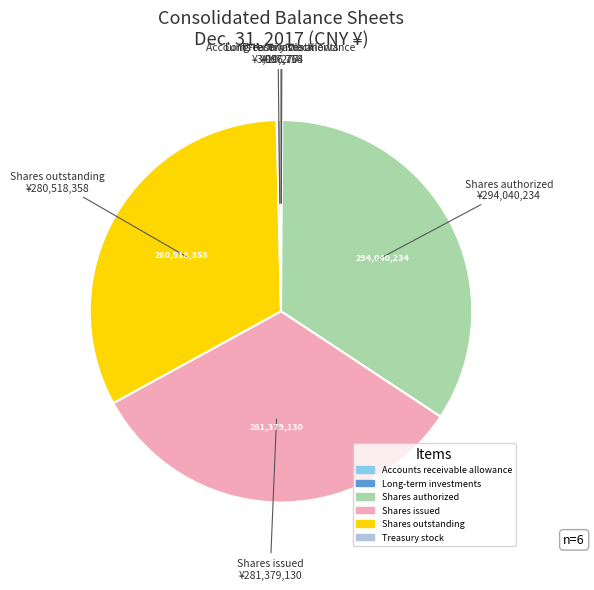

Which category has the biggest portion of the pie?

Shares authorized